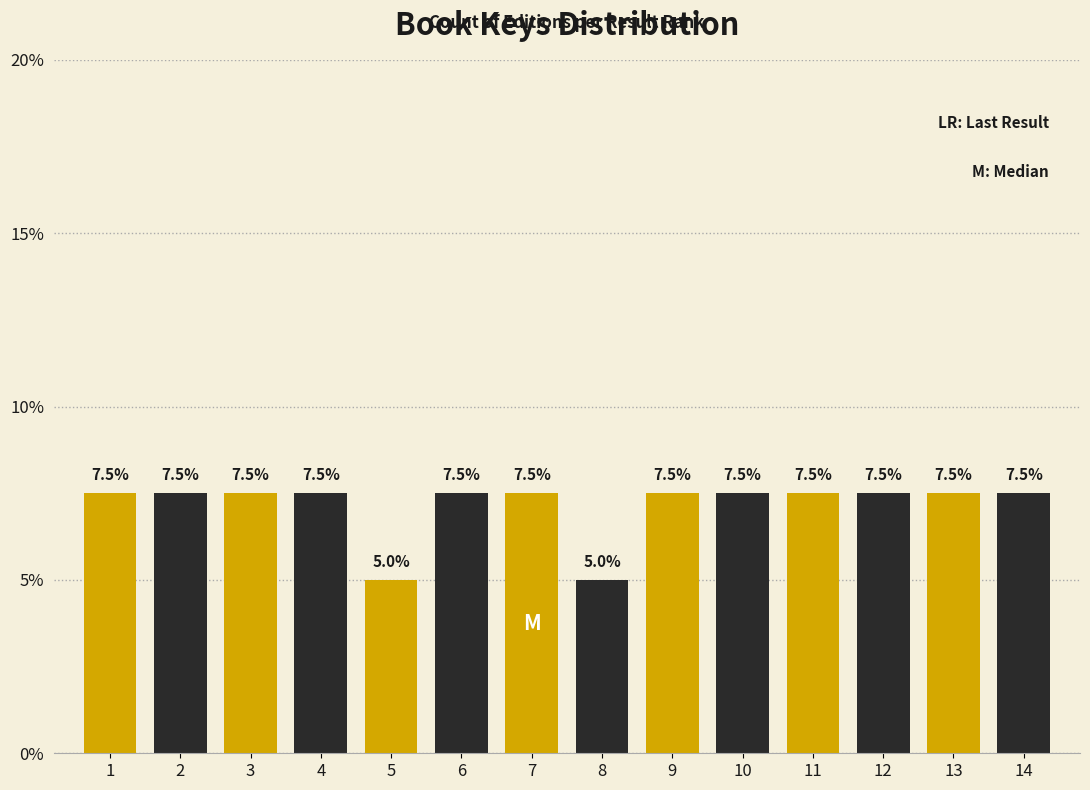

Reading right to left, what are all the values shown in this chart?

7.5	7.5	7.5	7.5	7.5	7.5	5.0	7.5	7.5	5.0	7.5	7.5	7.5	7.5